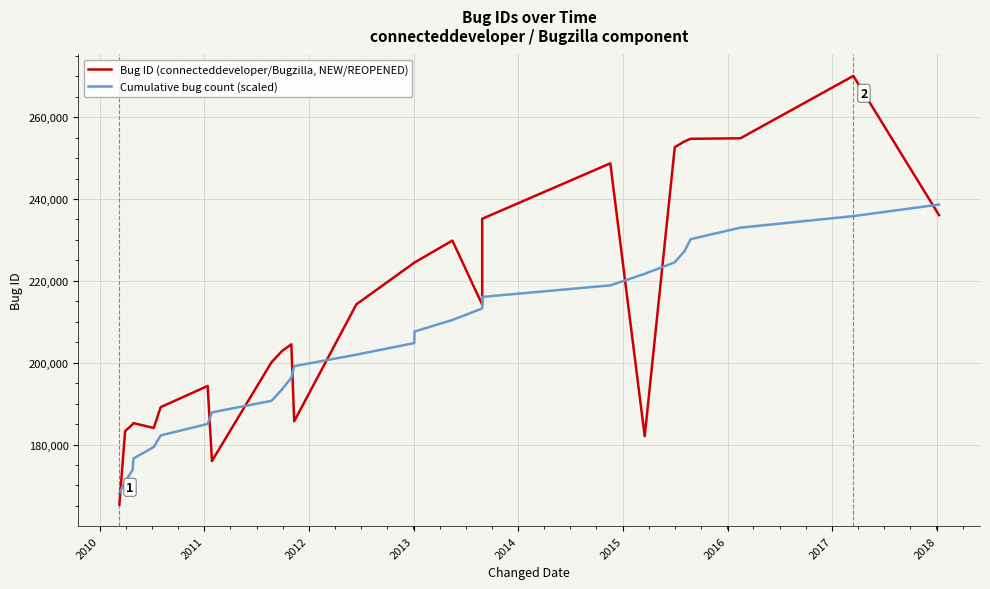

How many interior local peaks does the Bug ID (connecteddeveloper/Bugzilla, NEW/REOPENED) series have?

6